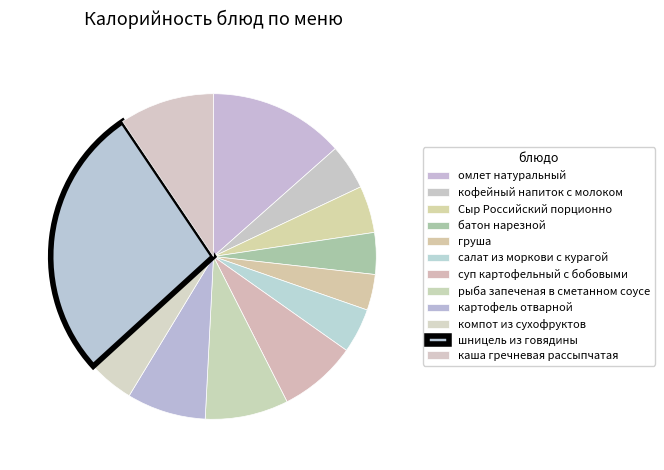

Is it true that компот из сухофруктов is 5% of the pie?

True